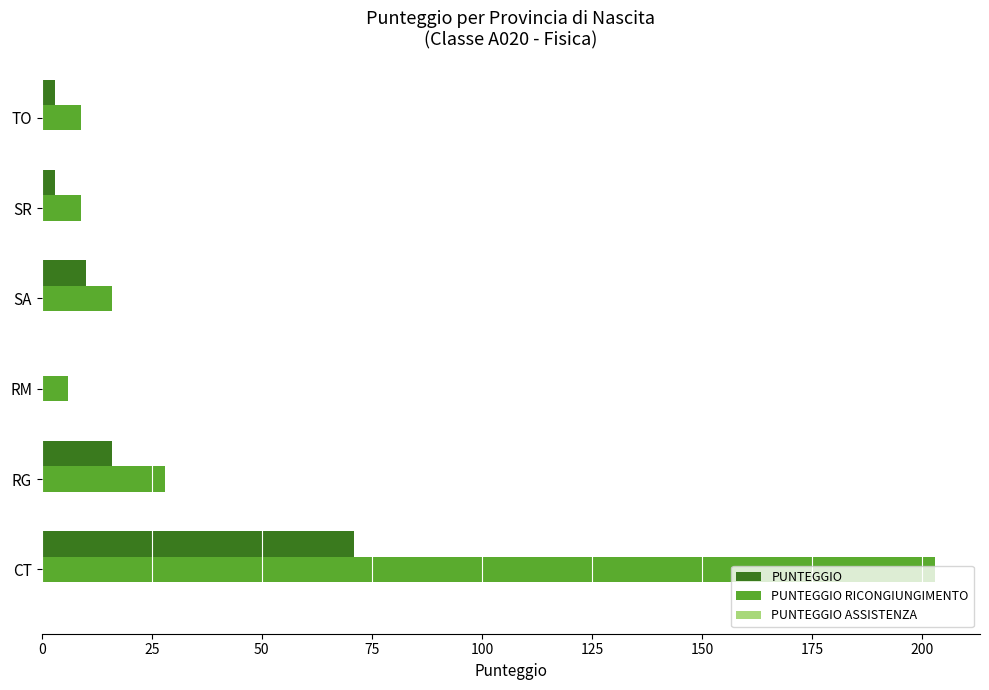

Is it true that PUNTEGGIO RICONGIUNGIMENTO equals 9 at SR?

True